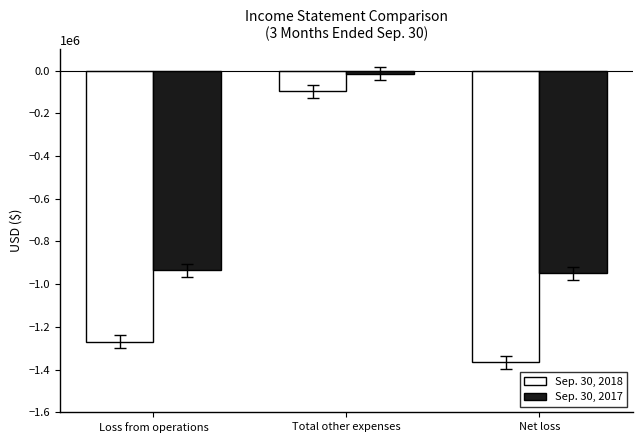

Reading right to left, extract all data points from this chart.

Sep. 30, 2018: -1365875	-97110	-1268765
Sep. 30, 2017: -949017	-13729	-935288